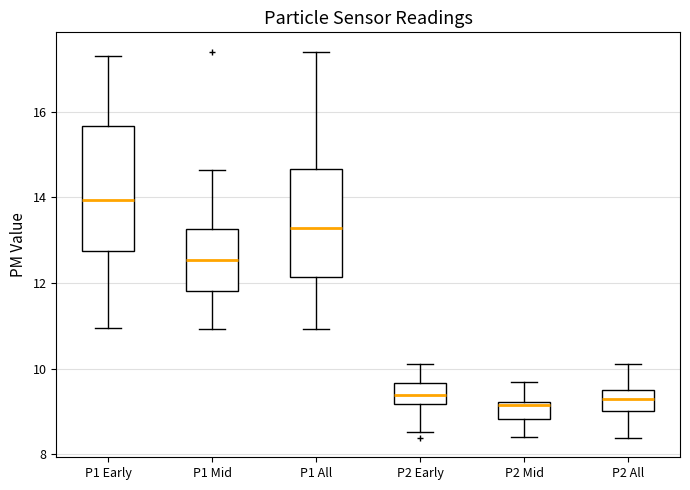

Reading left to right, transcribe this box plot: for each box, give where its median line is, the range the box spans, and where its two whiskers end, as read against the y-axis. The values are not printed on the chart, so give them approximately, as read against the axis.

P1 Early: median 14.0, box 12.8 to 15.6, whiskers 11.0 to 17.4
P1 Mid: median 12.6, box 11.8 to 13.2, whiskers 11.0 to 14.6
P1 All: median 13.2, box 12.2 to 14.6, whiskers 11.0 to 17.4
P2 Early: median 9.4, box 9.2 to 9.6, whiskers 8.6 to 10.2
P2 Mid: median 9.2 (just below the box's upper edge), box 8.8 to 9.2, whiskers 8.4 to 9.6
P2 All: median 9.4 (inside the box), box 9.0 to 9.4, whiskers 8.4 to 10.2